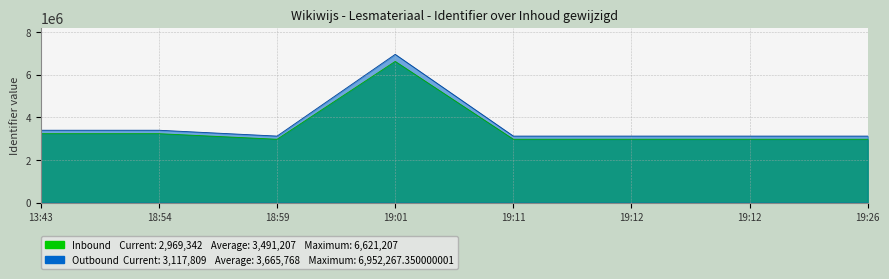

True or false: Inbound and Outbound cross at least once.

False